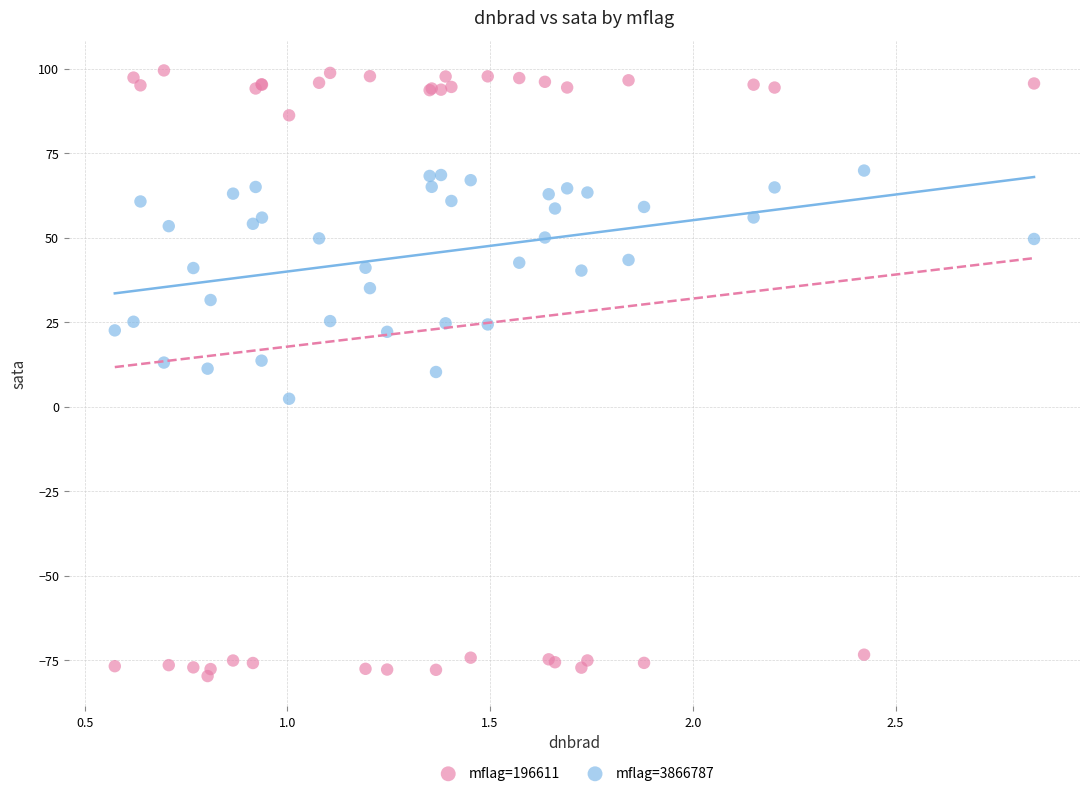

What are all the series names shown in the legend?

mflag=196611, mflag=3866787